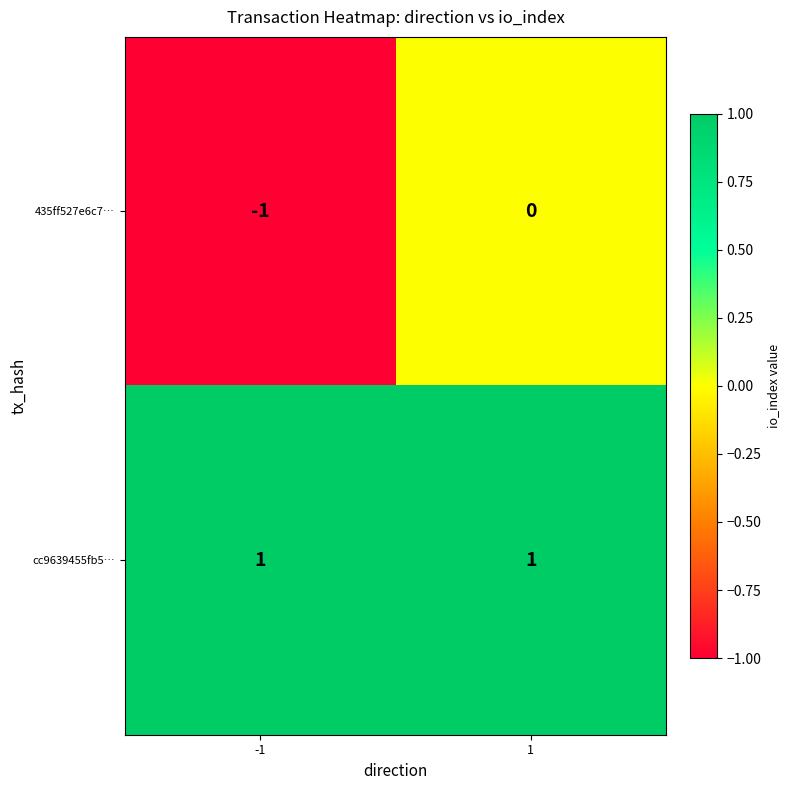

Is it true that cc9639455fb5… equals 2 at 1?

False